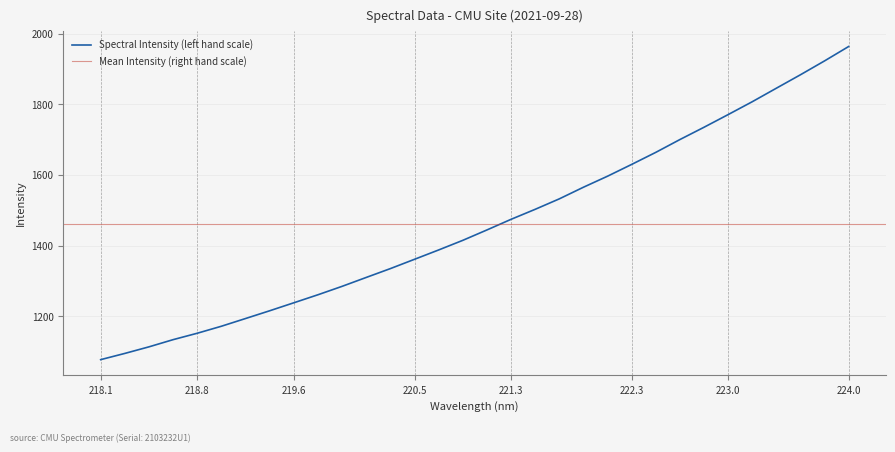

Rank the categories by value from lowest to highest.

218.0596, 218.2508, 218.442, 218.6332, 218.8244, 219.0156, 219.2067, 219.3979, 219.589, 219.7801, 219.9712, 220.1623, 220.3533, 220.5444, 220.7354, 220.9264, 221.1174, 221.3083, 221.4993, 221.6902, 221.8812, 222.0721, 222.263, 222.4538, 222.6447, 222.8355, 223.0264, 223.2172, 223.408, 223.5987, 223.7895, 223.9802